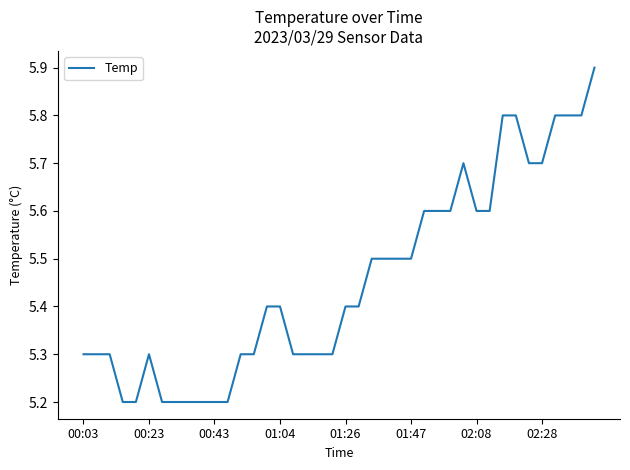

What is the difference between the maximum and minimum values?

0.7